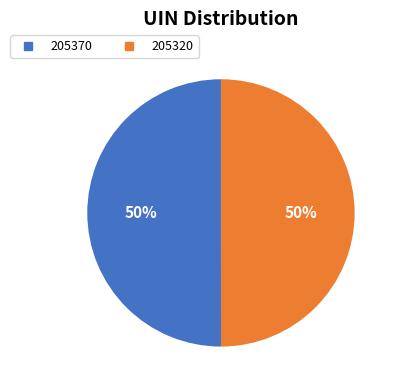

To the nearest percent, what percentage of the pie is 205320?

50%